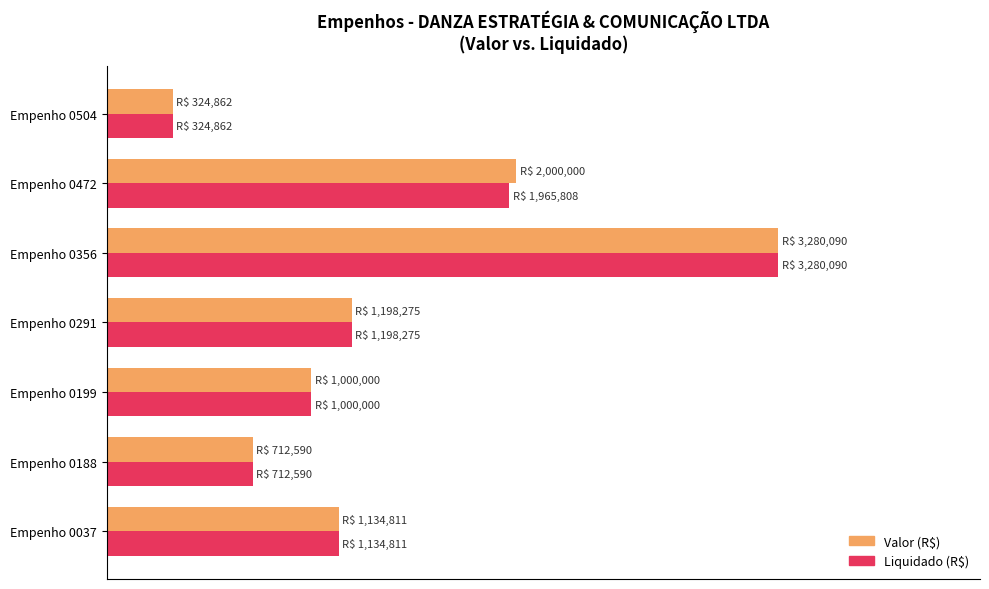

At which label does Valor (R$) reach its peak?

Empenho 0356